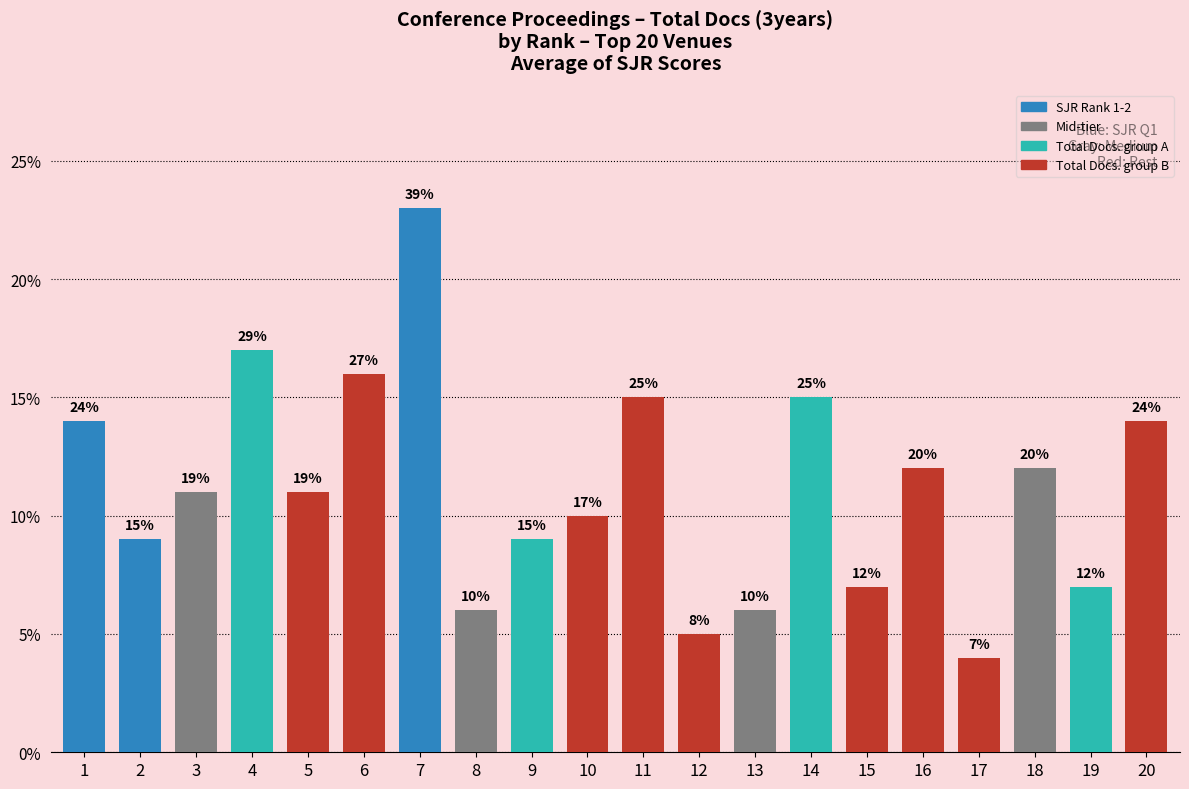

Are the bars grouped side by side (vs. stacked)?

No